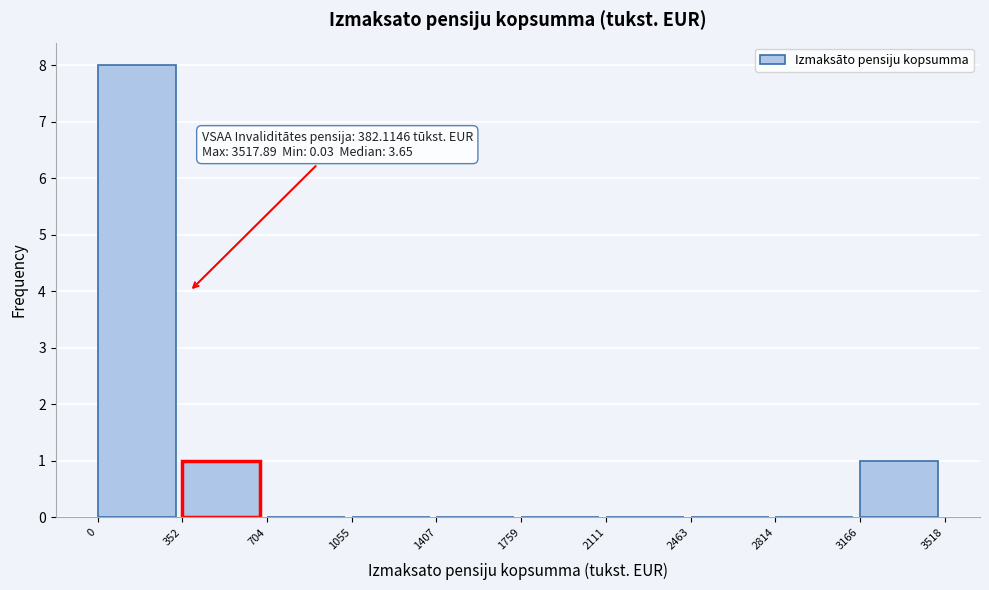

Which range on the x-axis has the tallest bar?

0 to 352